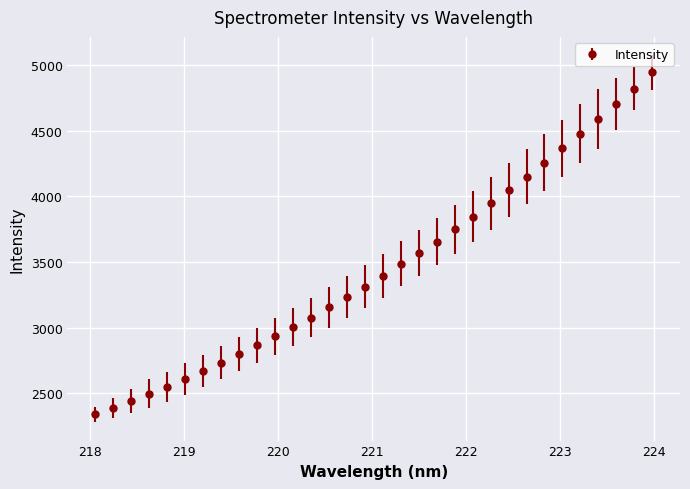

What is the sum of all values?

110614.2